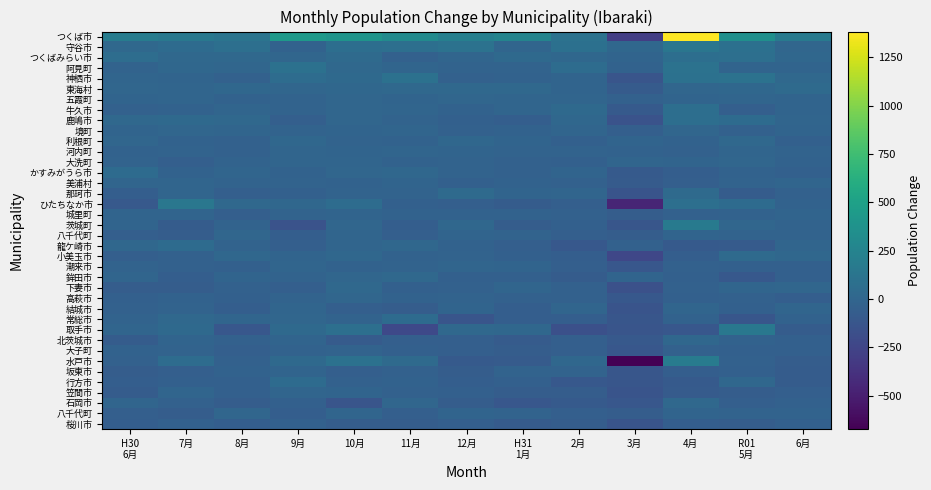

At how many categories does at least one series exceed -336?

13